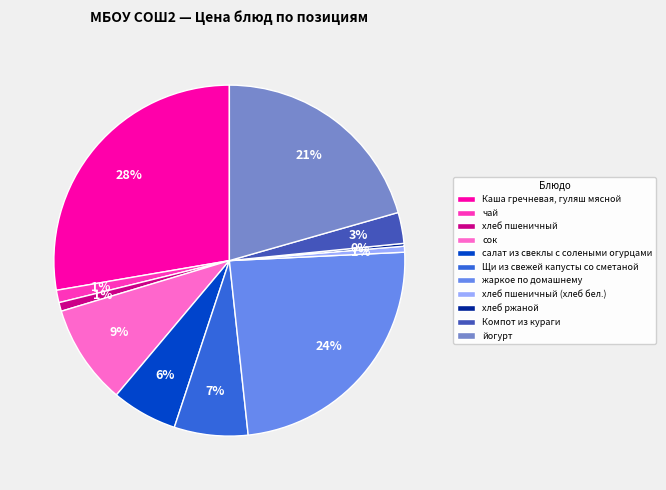

Rank the categories by value from highest to lowest.

Каша гречневая, гуляш мясной, жаркое по домашнему, йогурт, сок, Щи из свежей капусты со сметаной, салат из свеклы с солеными огурцами, Компот из кураги, чай, хлеб пшеничный, хлеб пшеничный (хлеб бел.), хлеб ржаной